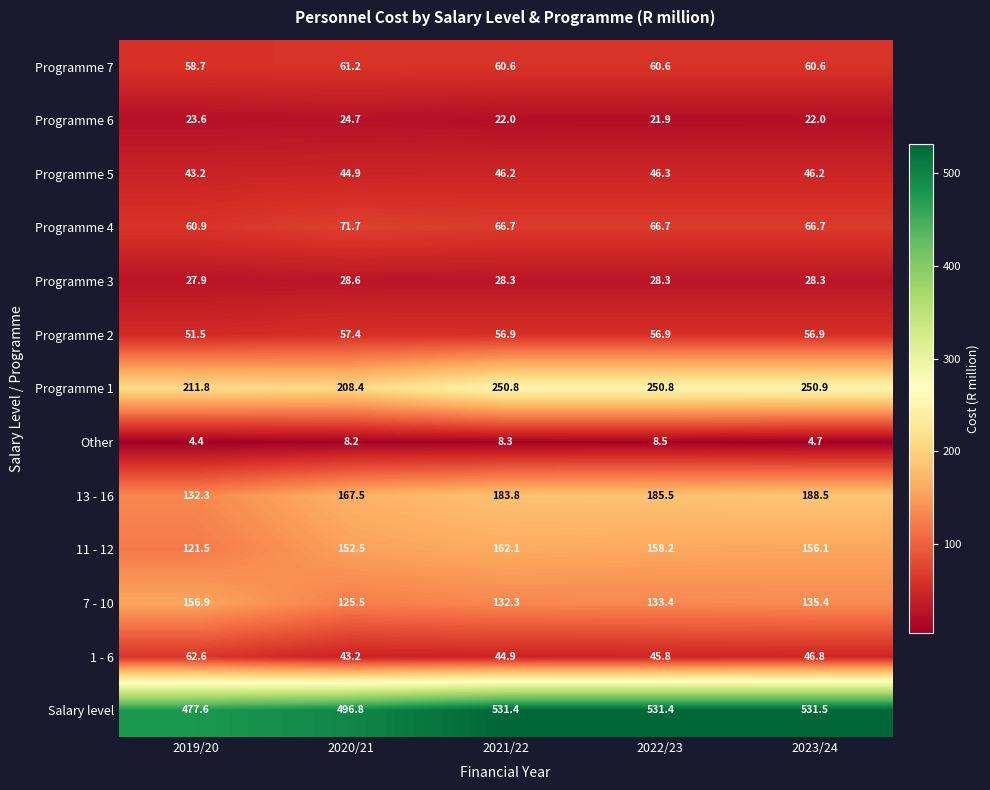

How many series are shown in this chart?

13